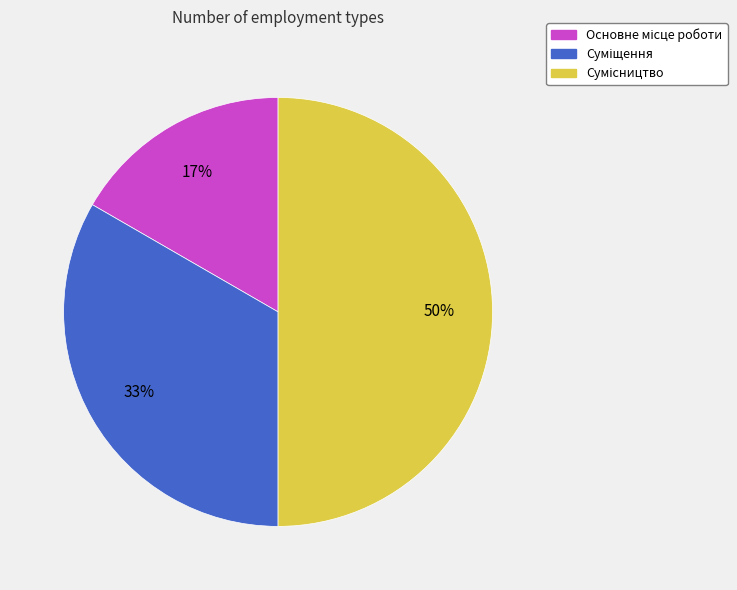

To the nearest percent, what is the average slice percentage?

33%